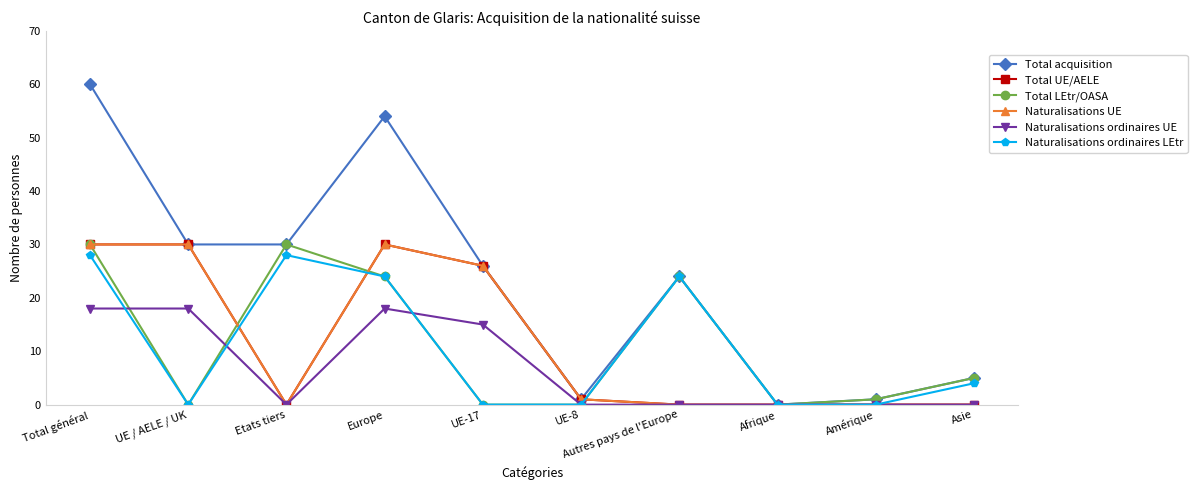

How many interior local valleys does the Total acquisition series have?

2